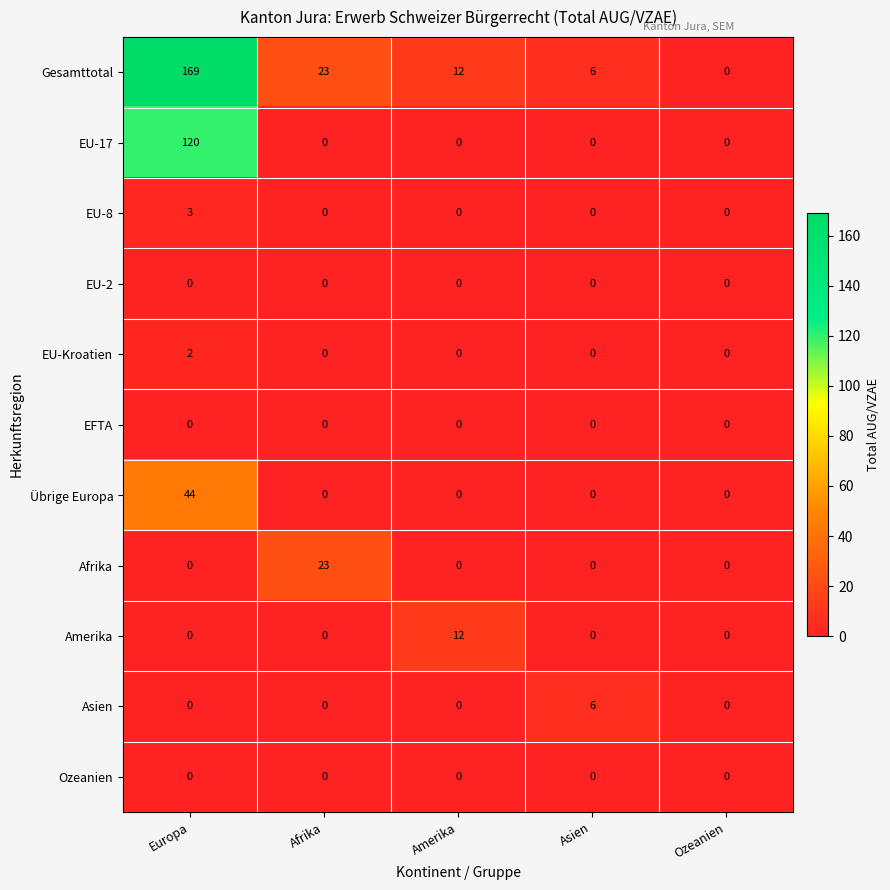

Which category has the highest value in the Amerika series?

Amerika